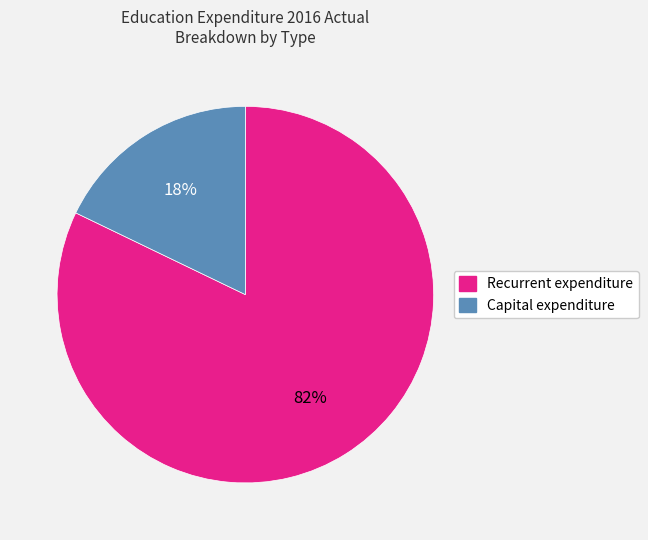

How many segments does this pie chart have?

2